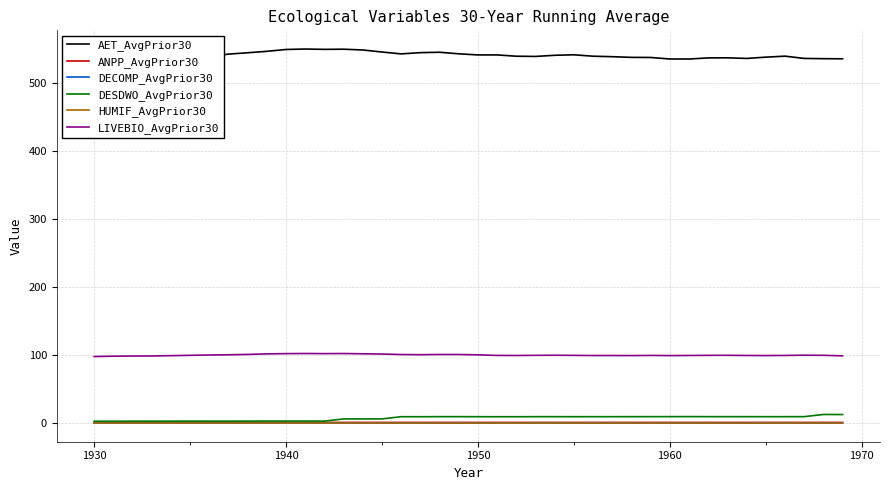

At how many categories does at least one series exceed 344?

40